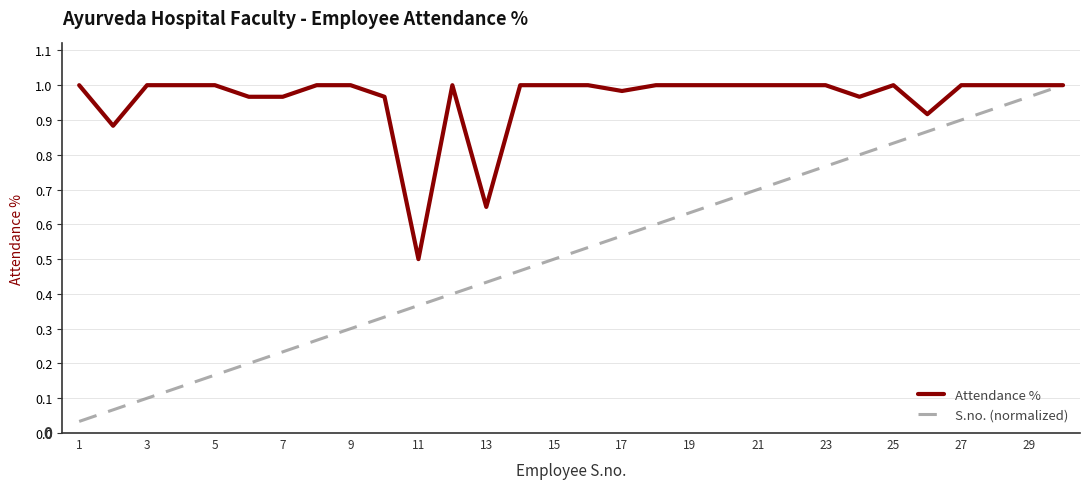

What are all the series names shown in the legend?

Attendance %, S.no. (normalized)